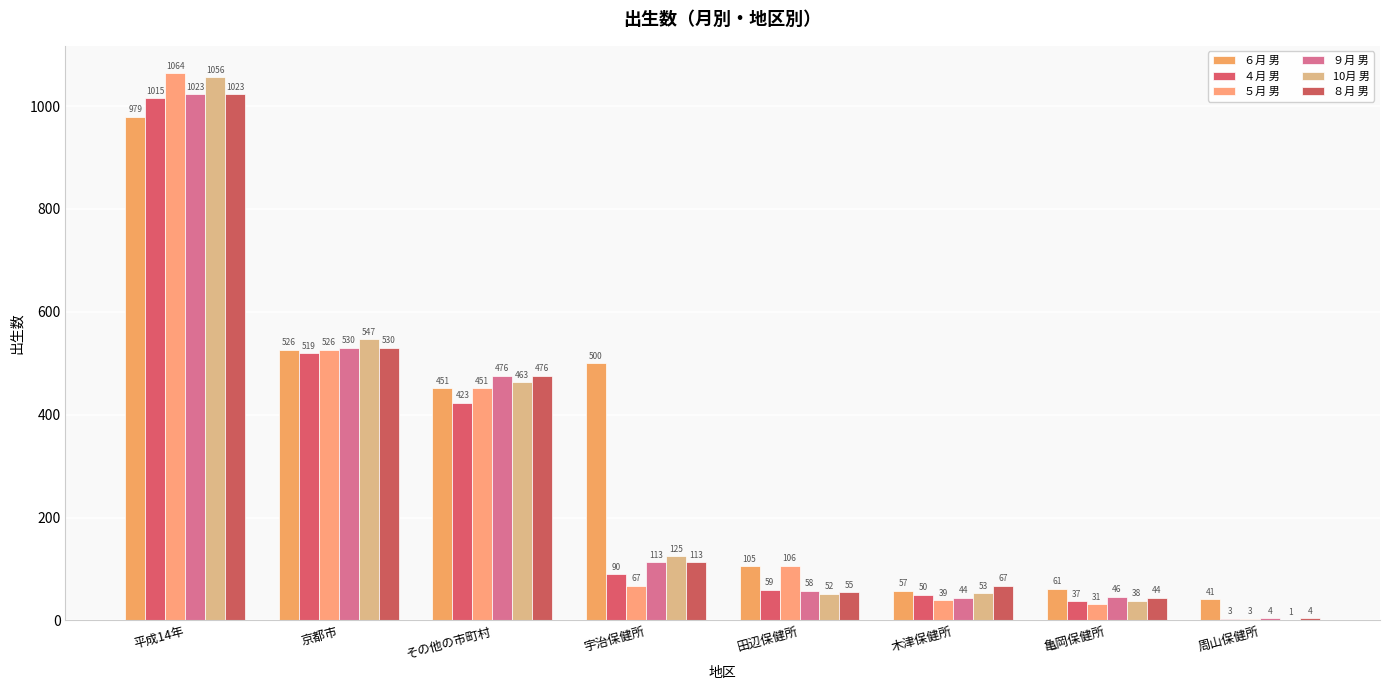

What is the total value across all series at 亀岡保健所?

257